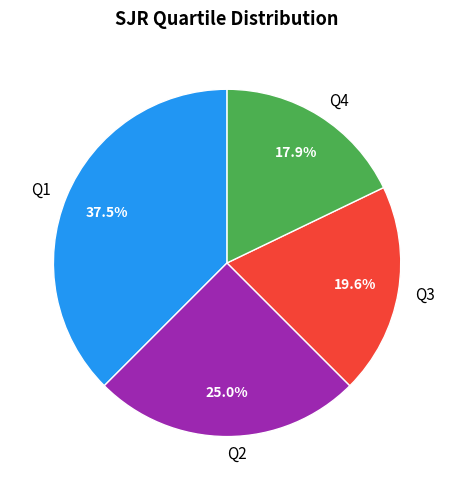

To the nearest percent, what percentage of the pie is Q4?

18%